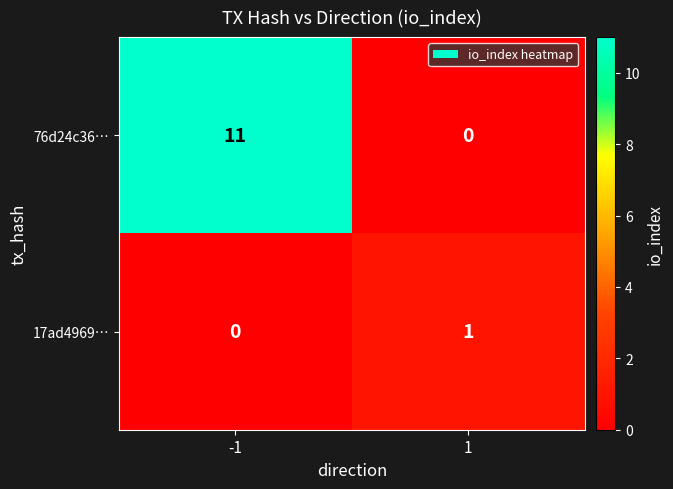

What is the sum of all 76d24c36… values?

11